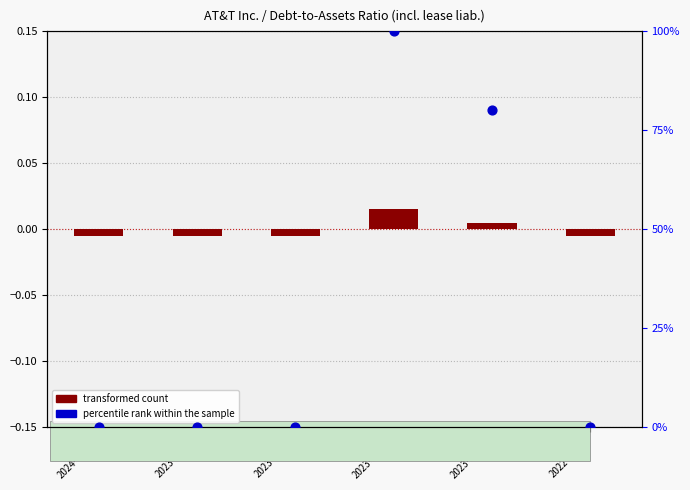

Which series contains the lowest Y value?

transformed count